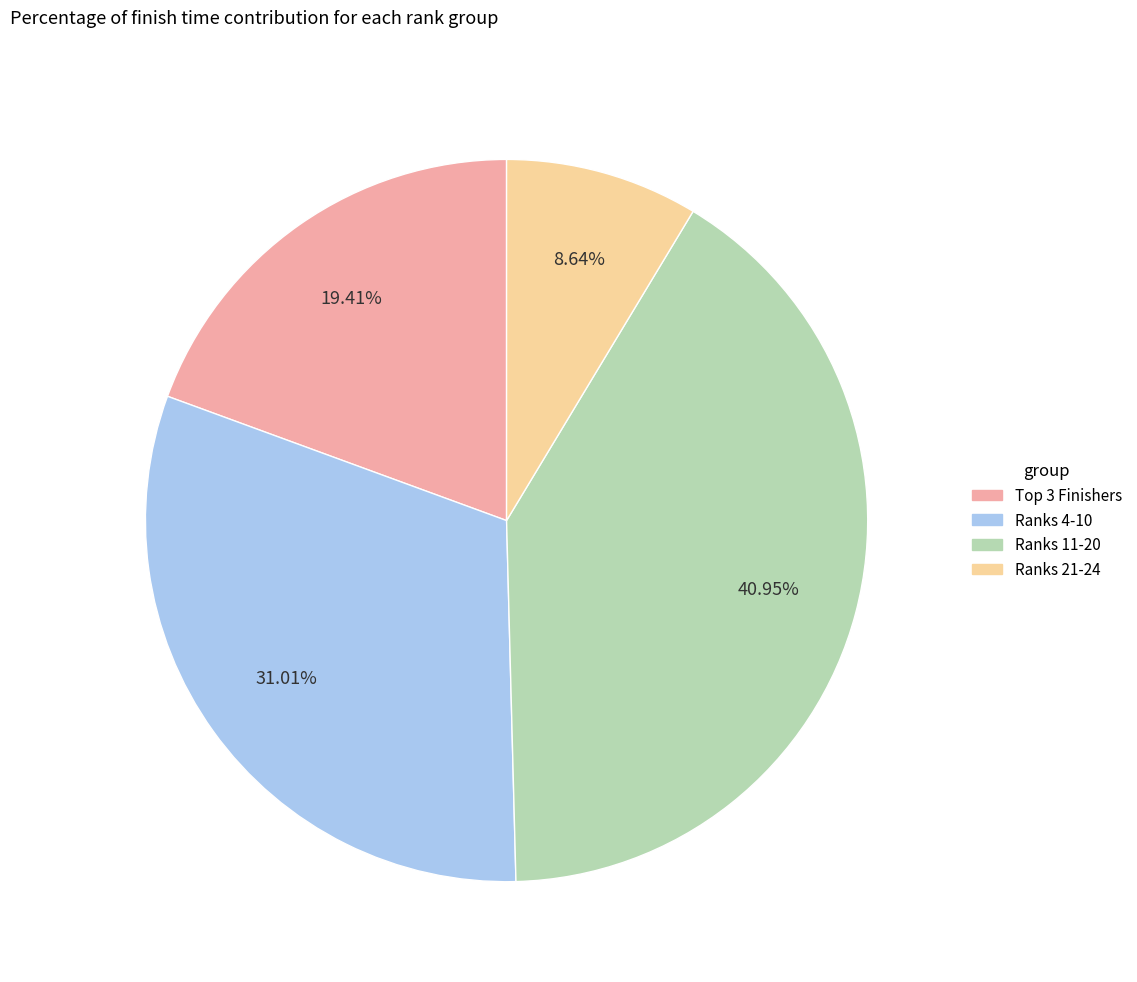

Does any single category account for the majority?

No